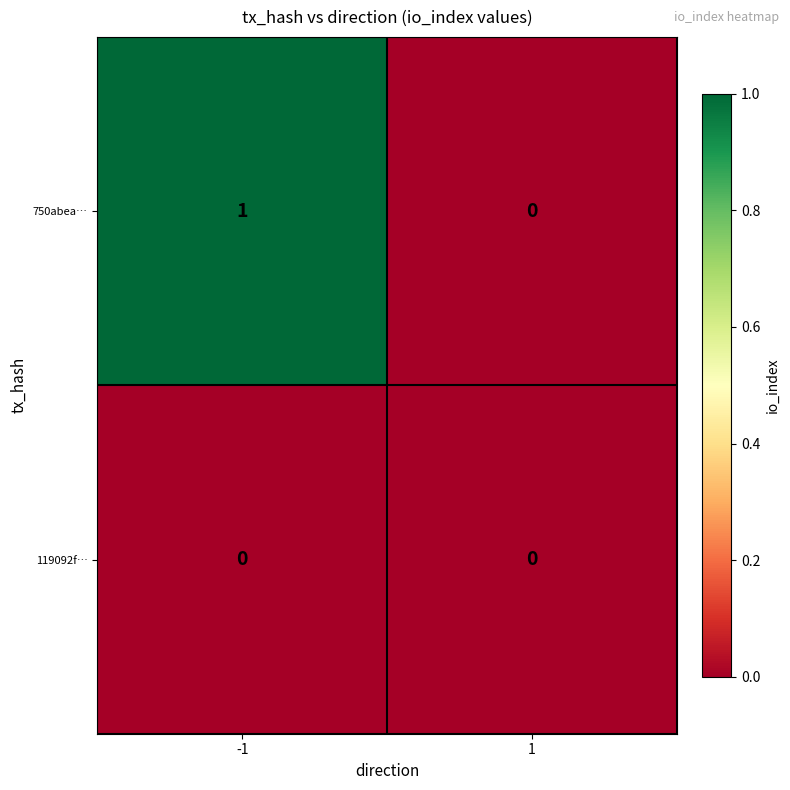

How many data points does each series have?

2